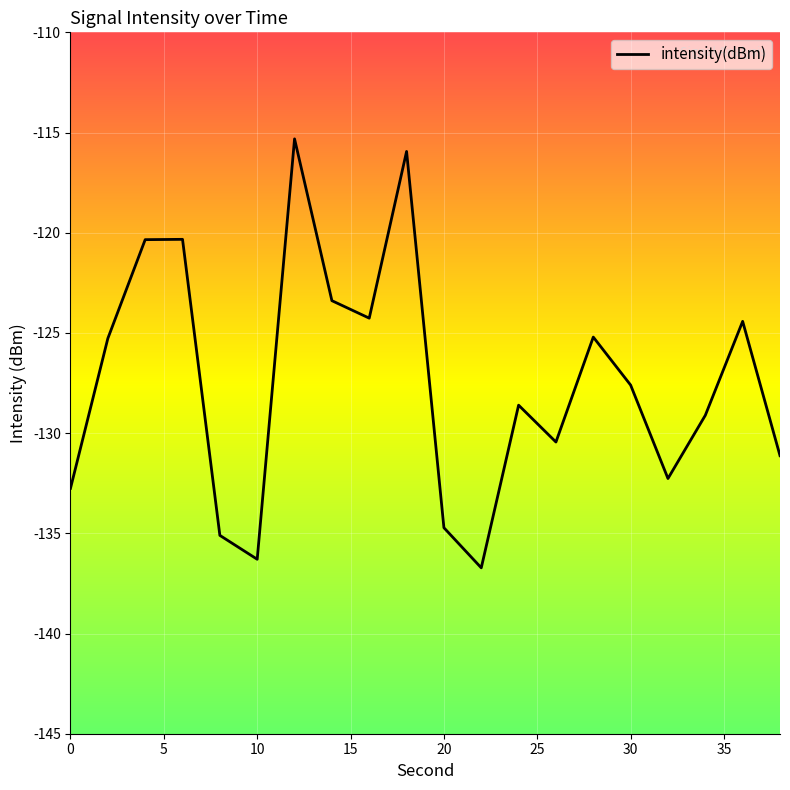

What is the difference between the maximum and minimum values?

21.4